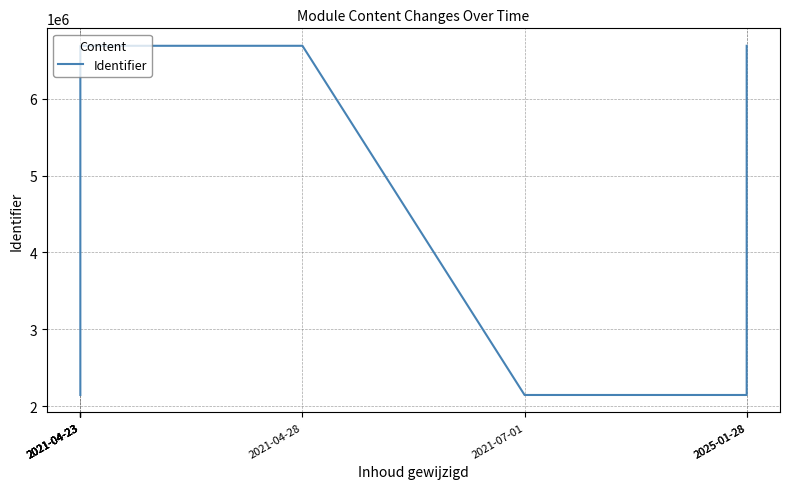

What is the maximum value shown in the chart?

6691873